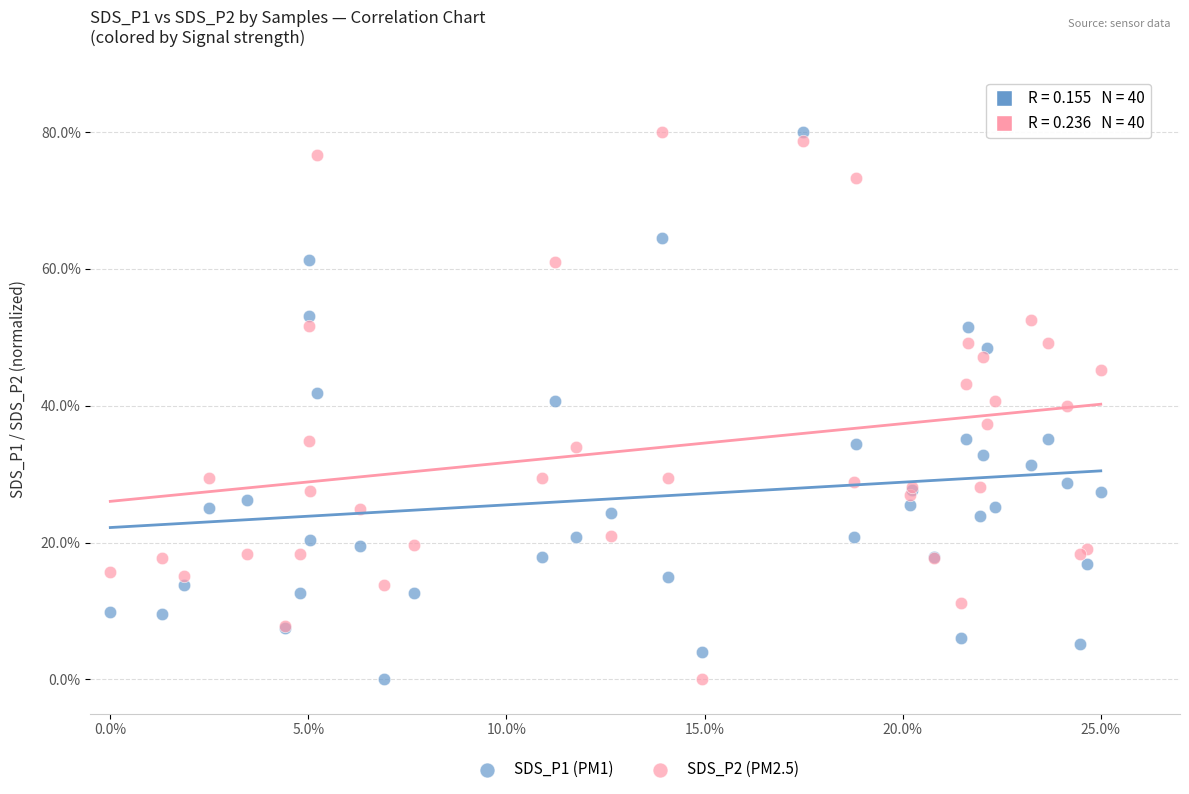

What is the X range (max minus min) for the scatter plot?

25.0